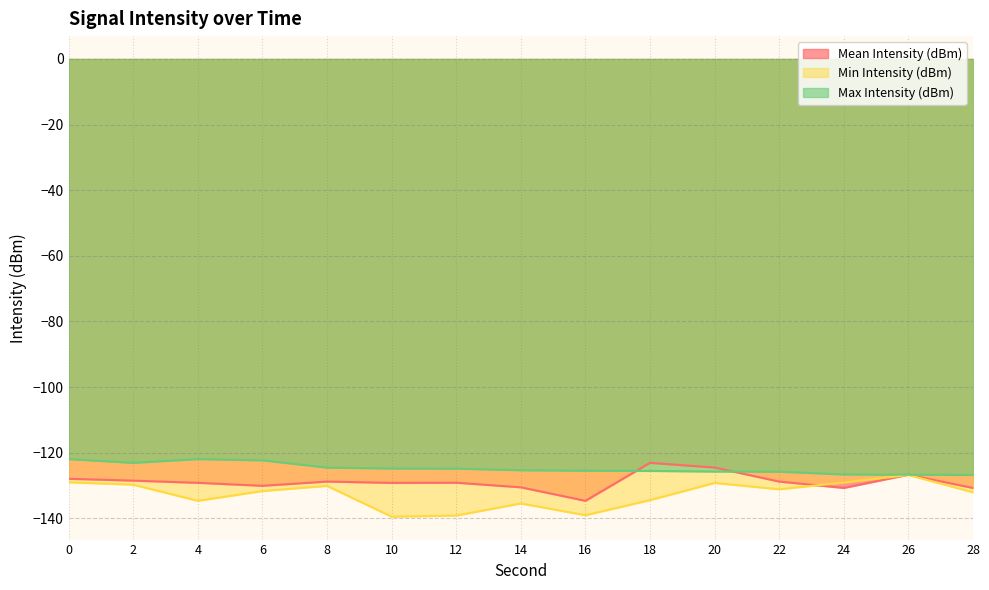

Rank the series by their average value, from lowest to highest.

Min Intensity (dBm), Mean Intensity (dBm), Max Intensity (dBm)